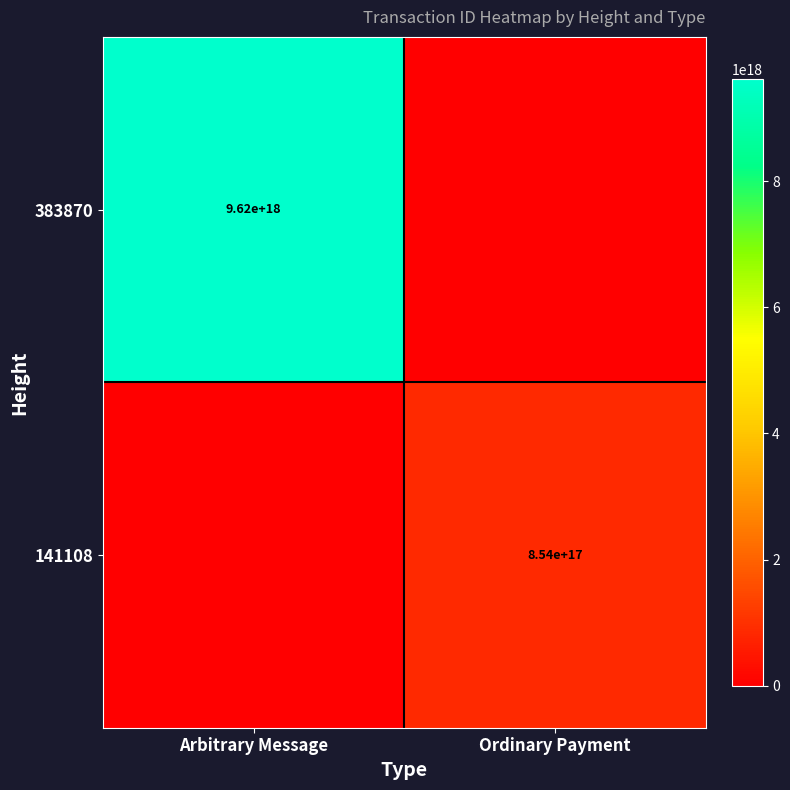

The value of 383870 at Arbitrary Message is 9620000000000000000. True or false?

True